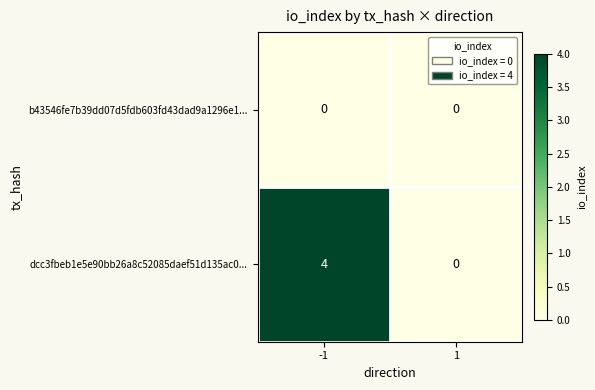

List the series in order of their peak value, lowest first.

b43546fe7b39dd07d5fdb603fd43dad9a1296e1..., dcc3fbeb1e5e90bb26a8c52085daef51d135ac0...